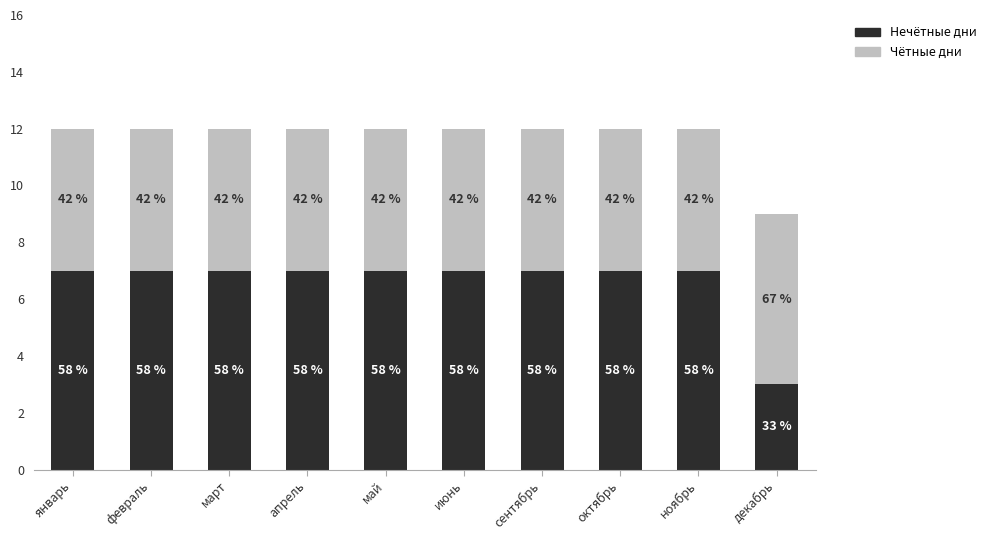

Are the bars grouped side by side (vs. stacked)?

No